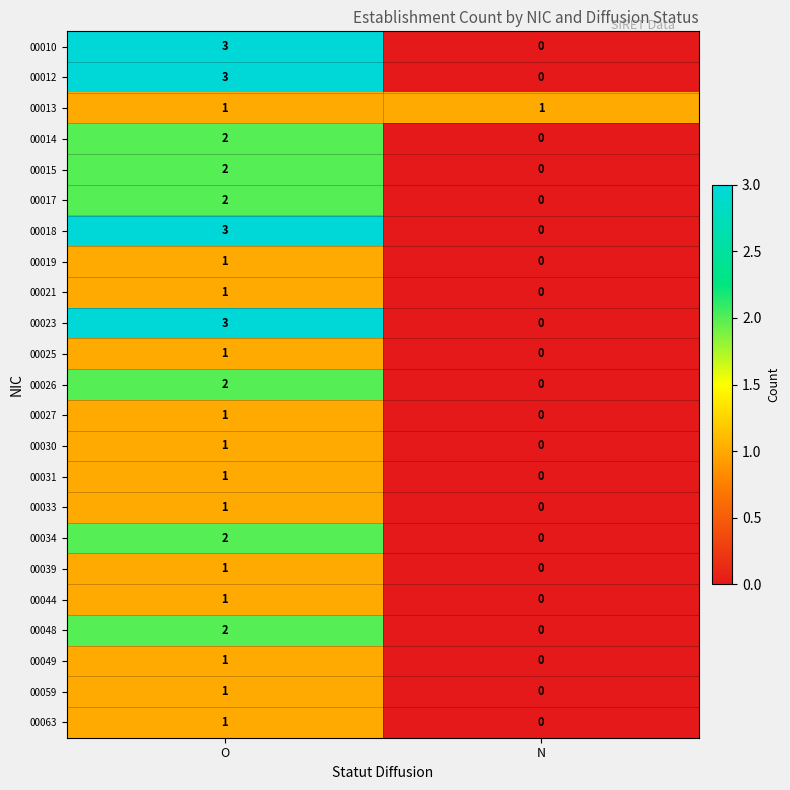

Is it true that 00026 equals 1 at O?

False